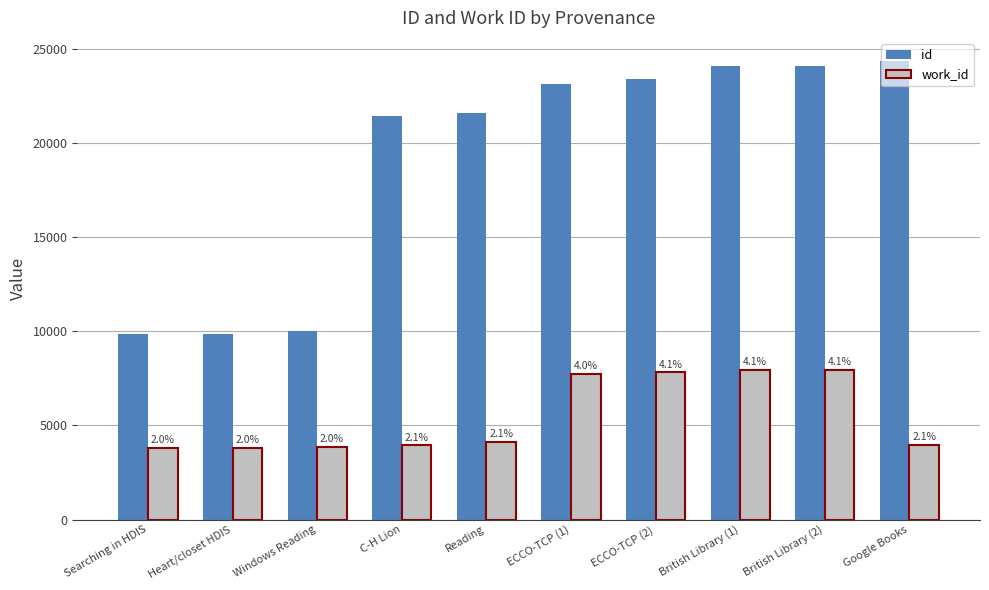

Reading left to right, transcribe all the data shown in this chart.

id: 9850	9851	10009	21429	21584	23158	23426	24086	24087	24371
work_id: 3825	3825	3866	3938	4103	7753	7817	7945	7945	3986